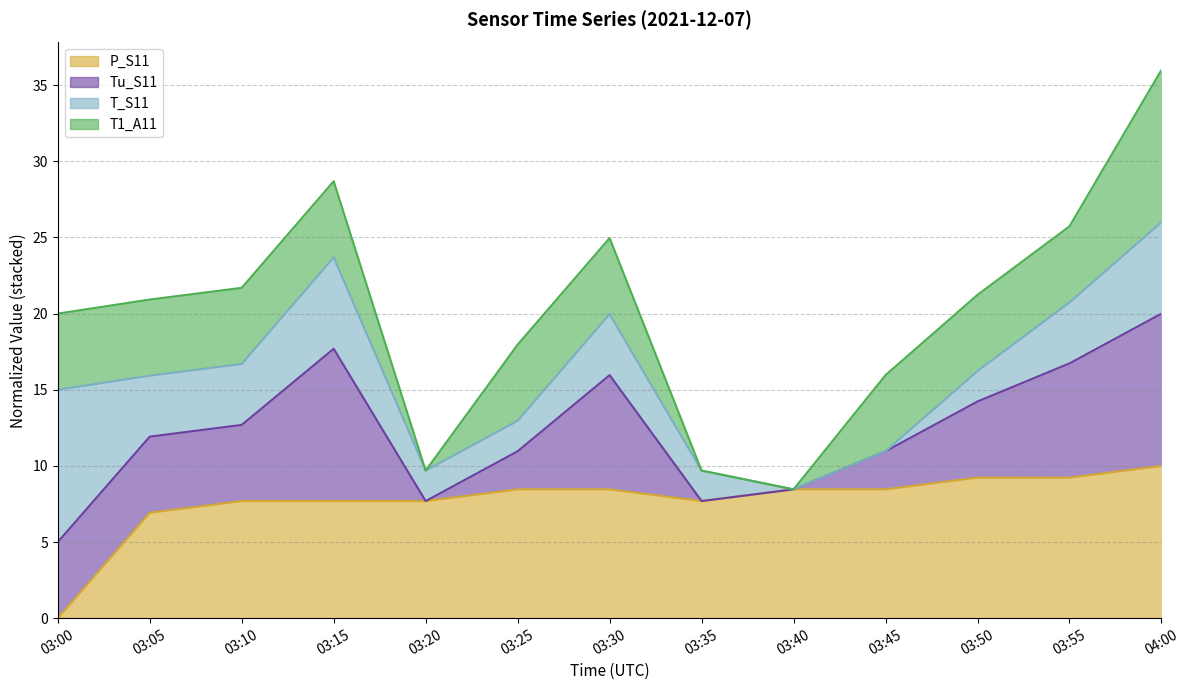

Where does the P_S11 series first go above 8?

03:25